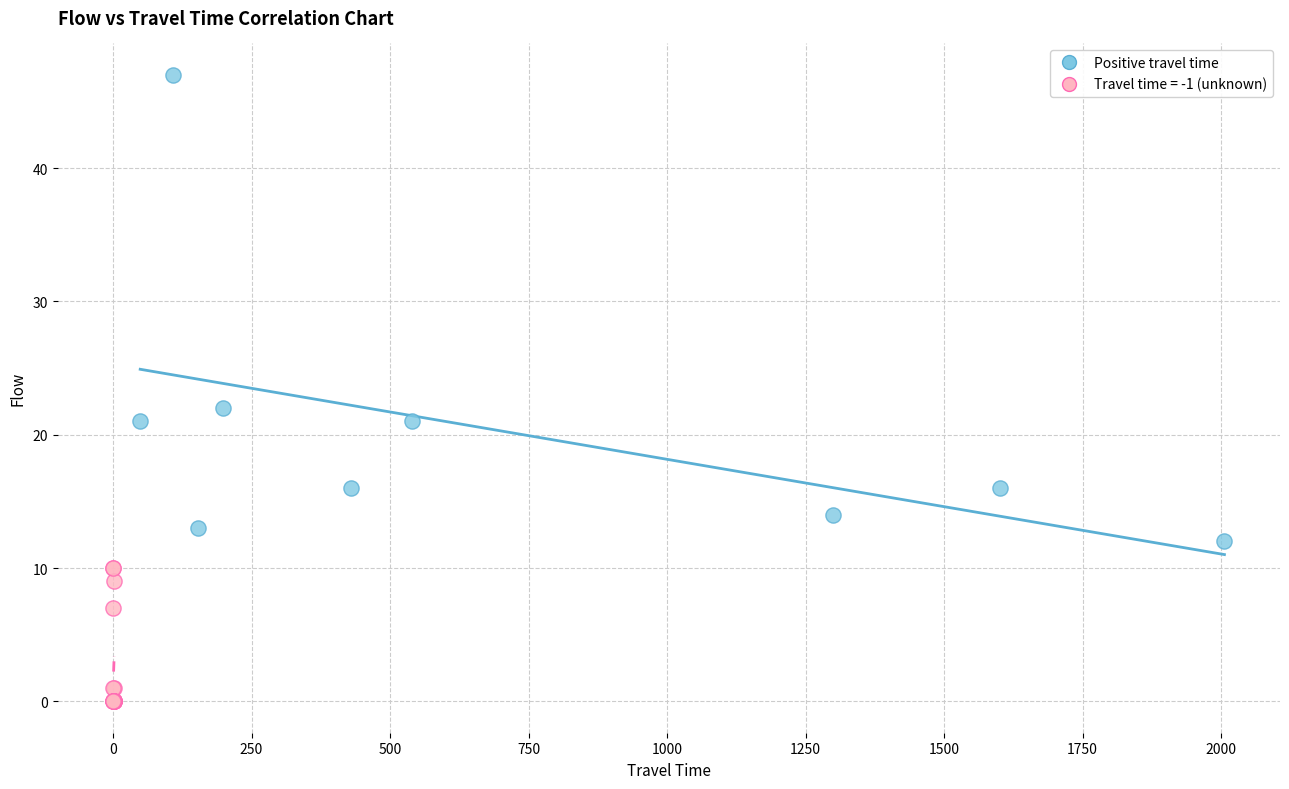

Which series contains the lowest Y value?

Travel time = -1 (unknown)